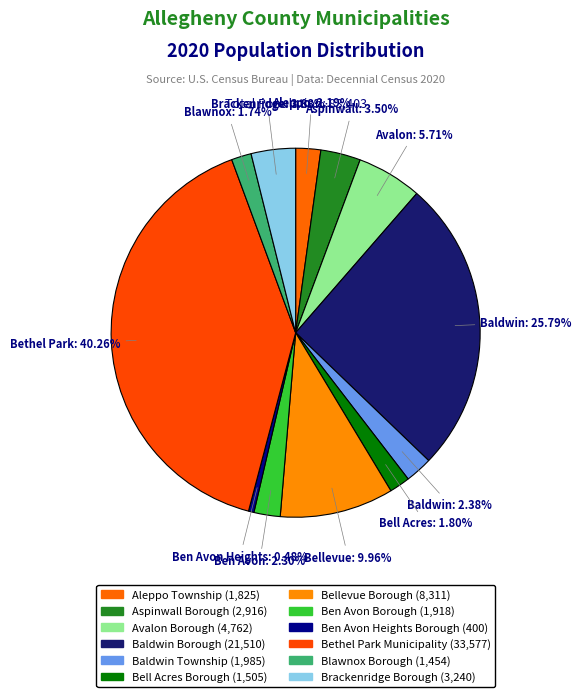

To the nearest percent, what portion does Aleppo Township represent?

2%